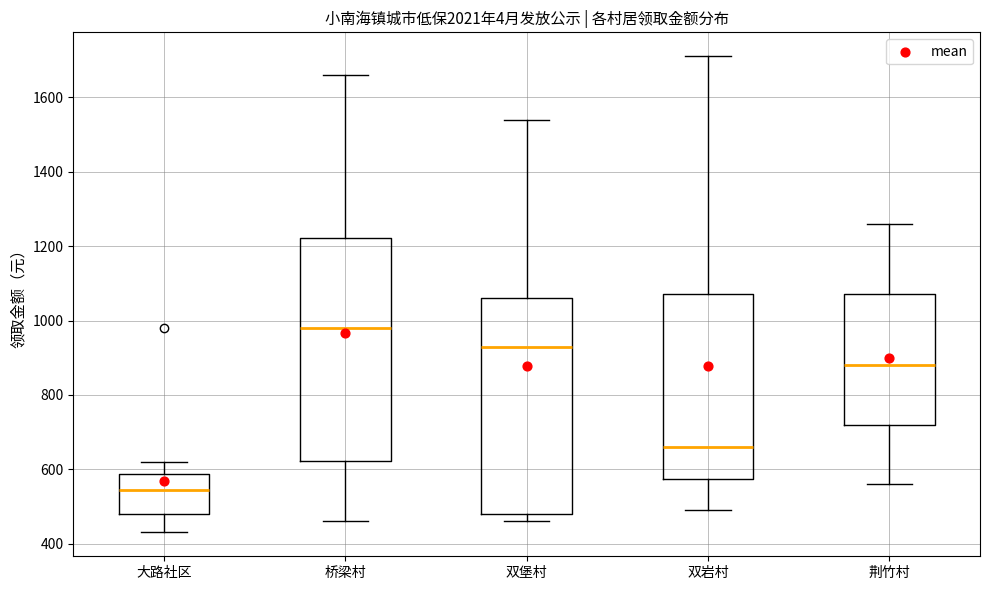

Comparing the boxes themselves (not the whiskers), which one is the tallest?

桥梁村